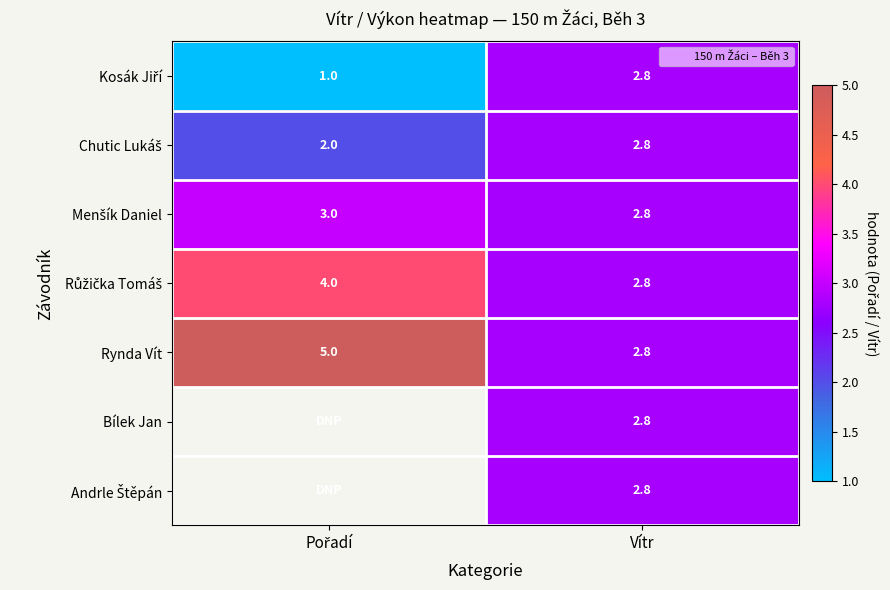

What is the sum of all Chutic Lukáš values?

4.8